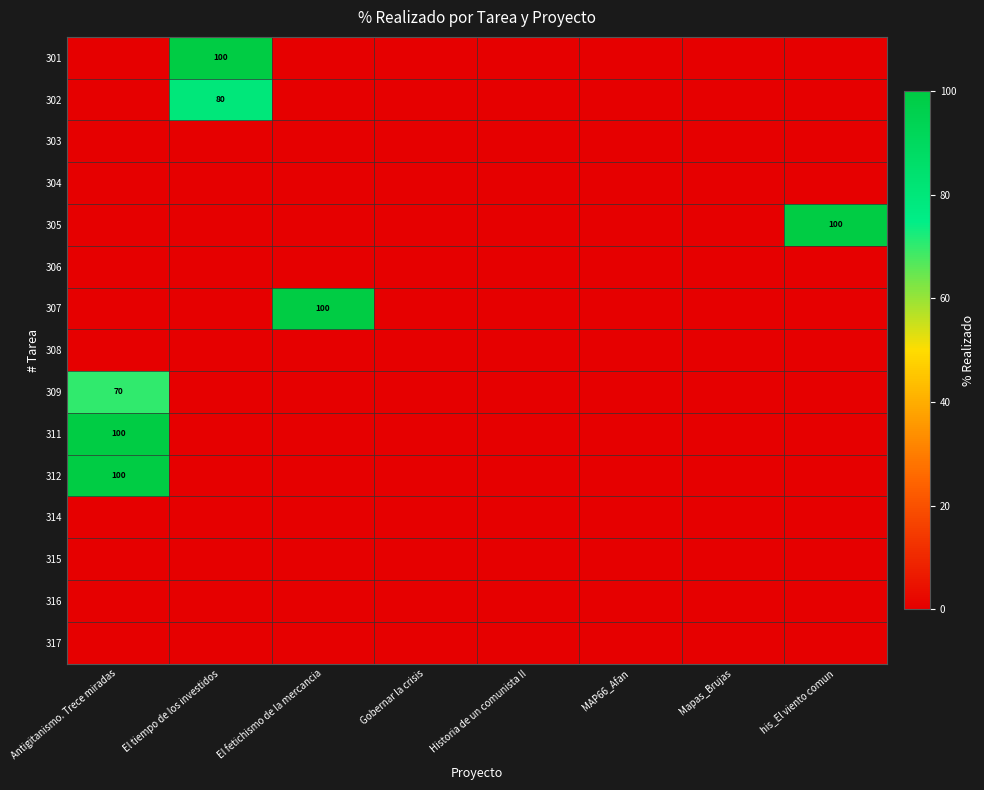

At which category does the chart reach its minimum across all series?

Antigitanismo. Trece miradas